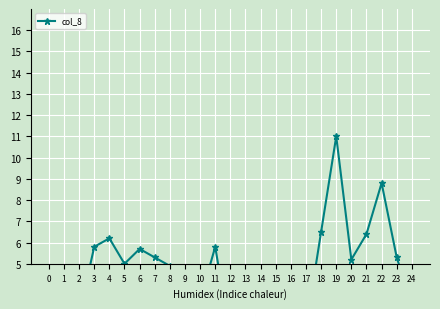

What value does the data have at 21?

6.4